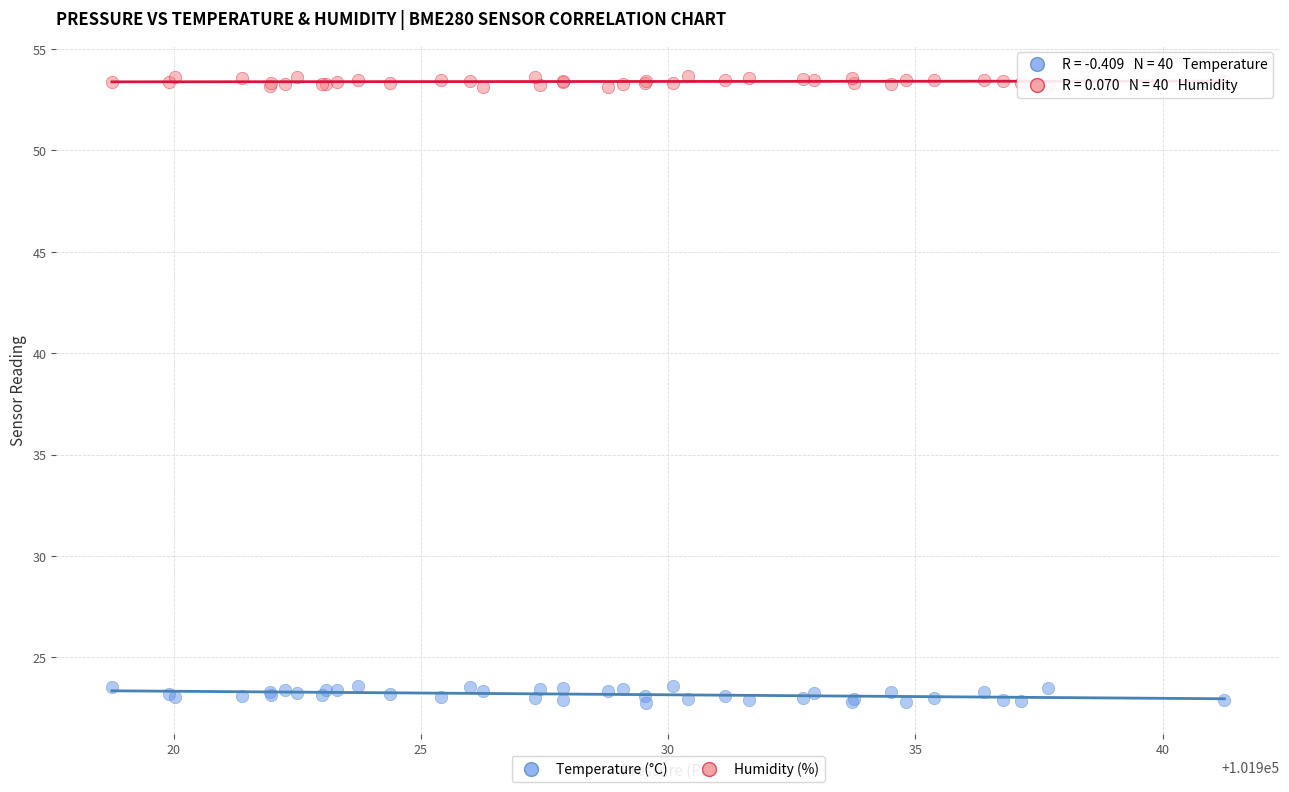

Which series reaches the minimum Y coordinate?

Temperature (°C)